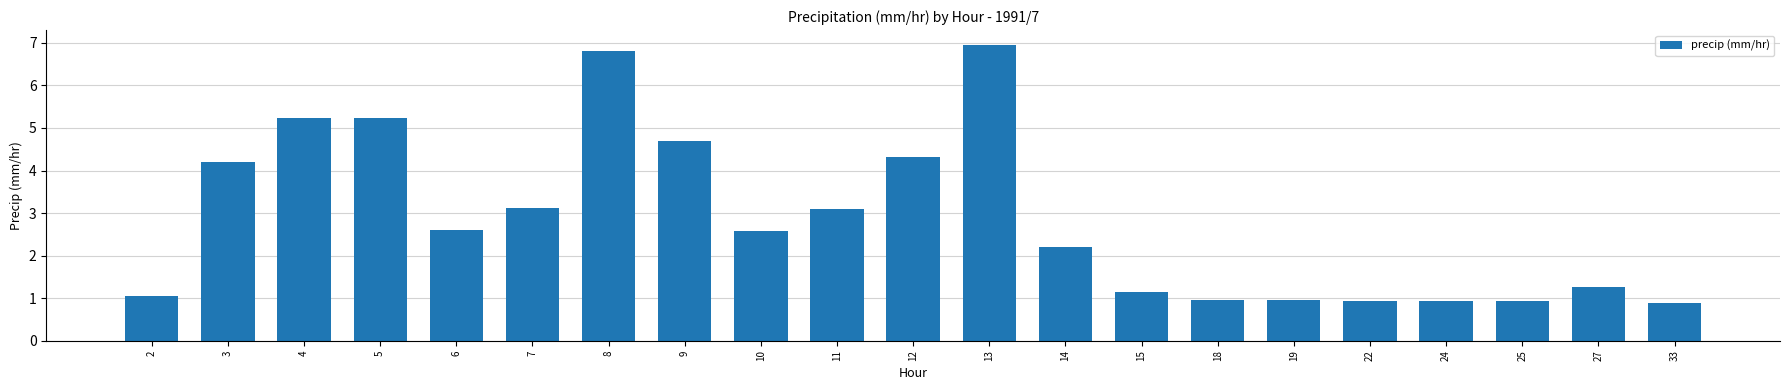

The value at 8 is 2.2. True or false?

False